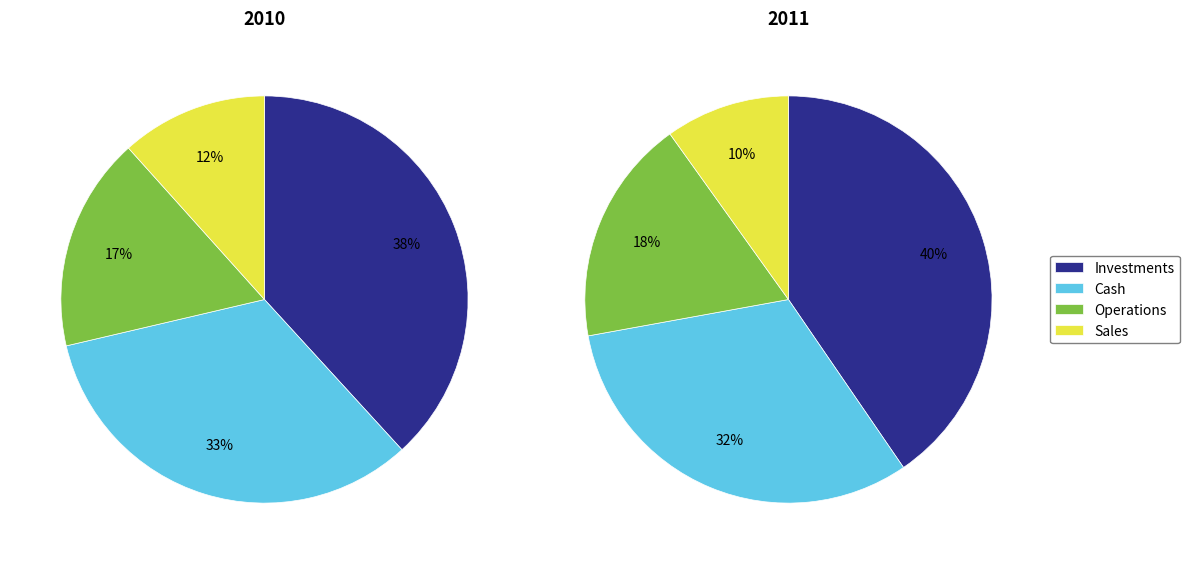

True or false: Rosочка accounts for 1% of the total.

False